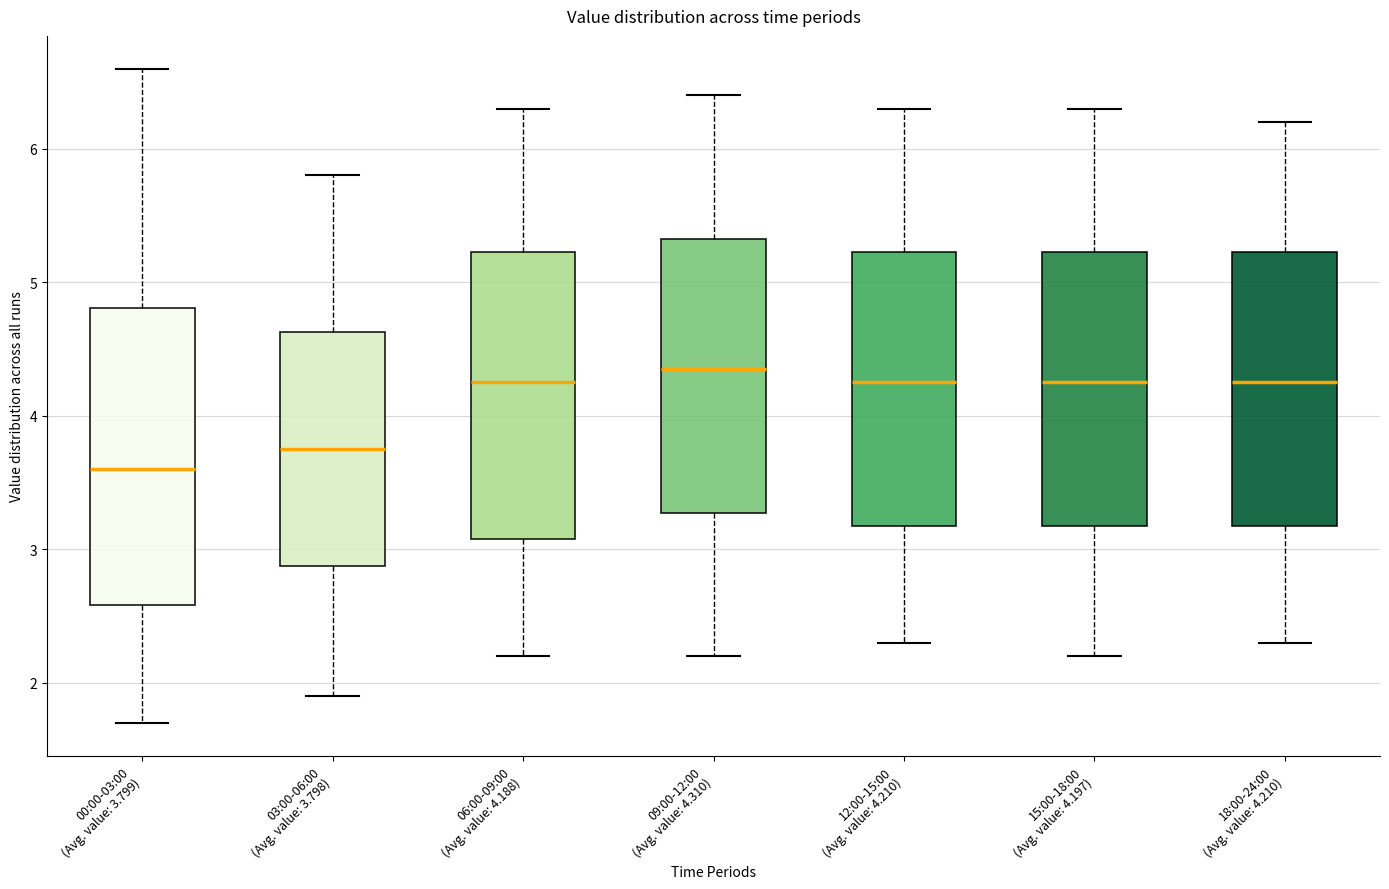

Reading left to right, read every box against the y-axis: the position of its median line, the range the box covers, and the ends of its whiskers. The values are not printed on the chart, so give them approximately, as read against the axis.

00:00-03:00 (Avg. value: 3.799): median 3.6, box 2.6 to 4.8, whiskers 1.7 to 6.6
03:00-06:00 (Avg. value: 3.798): median 3.8, box 2.9 to 4.6, whiskers 1.9 to 5.8
06:00-09:00 (Avg. value: 4.188): median 4.3, box 3.1 to 5.2, whiskers 2.2 to 6.3
09:00-12:00 (Avg. value: 4.310): median 4.4, box 3.3 to 5.3, whiskers 2.2 to 6.4
12:00-15:00 (Avg. value: 4.210): median 4.3, box 3.2 to 5.2, whiskers 2.3 to 6.3
15:00-18:00 (Avg. value: 4.197): median 4.3, box 3.2 to 5.2, whiskers 2.2 to 6.3
18:00-24:00 (Avg. value: 4.210): median 4.3, box 3.2 to 5.2, whiskers 2.3 to 6.2